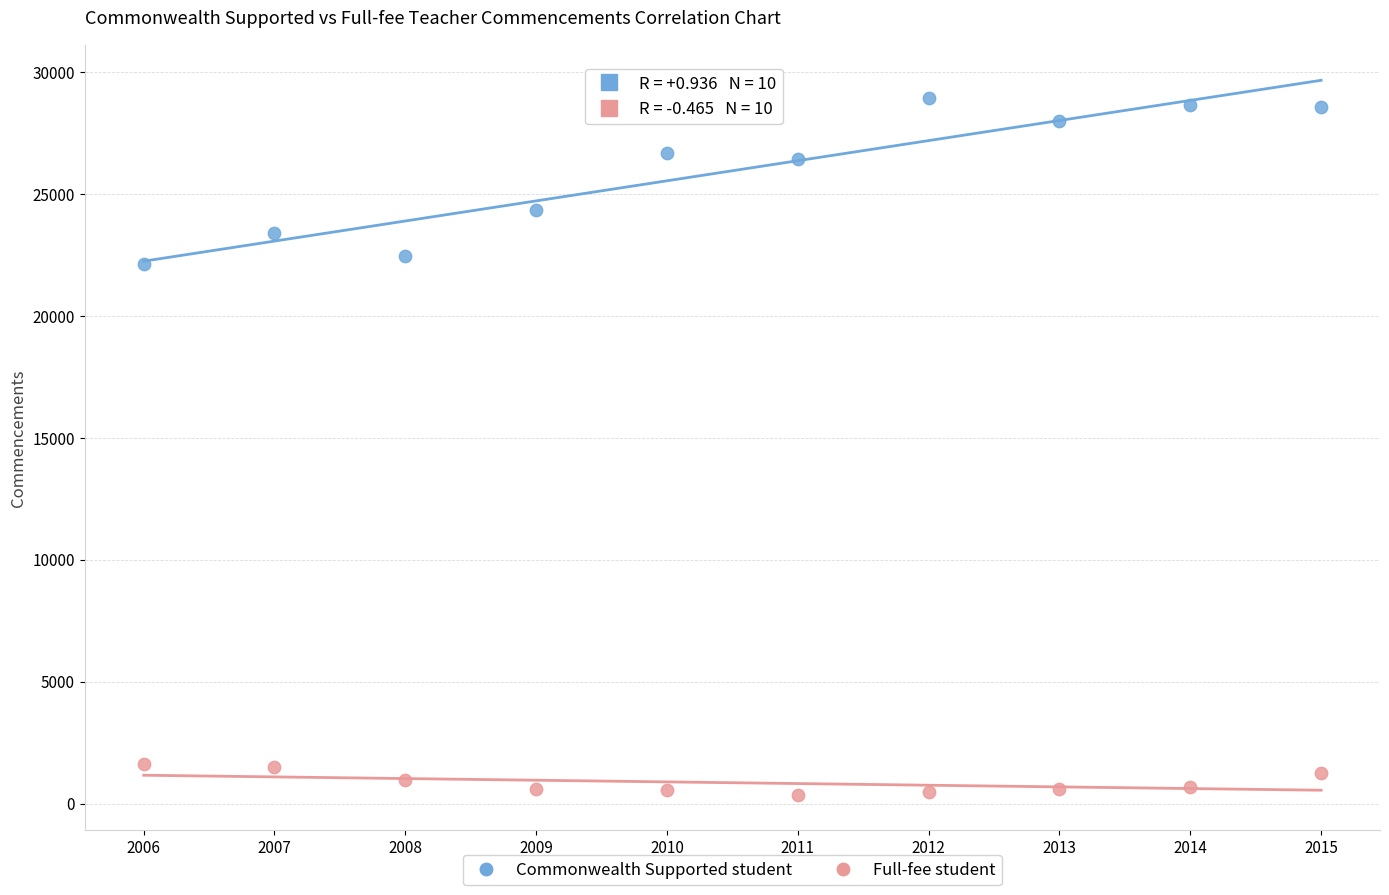

Which series has the largest Y range (max minus min)?

Commonwealth Supported student